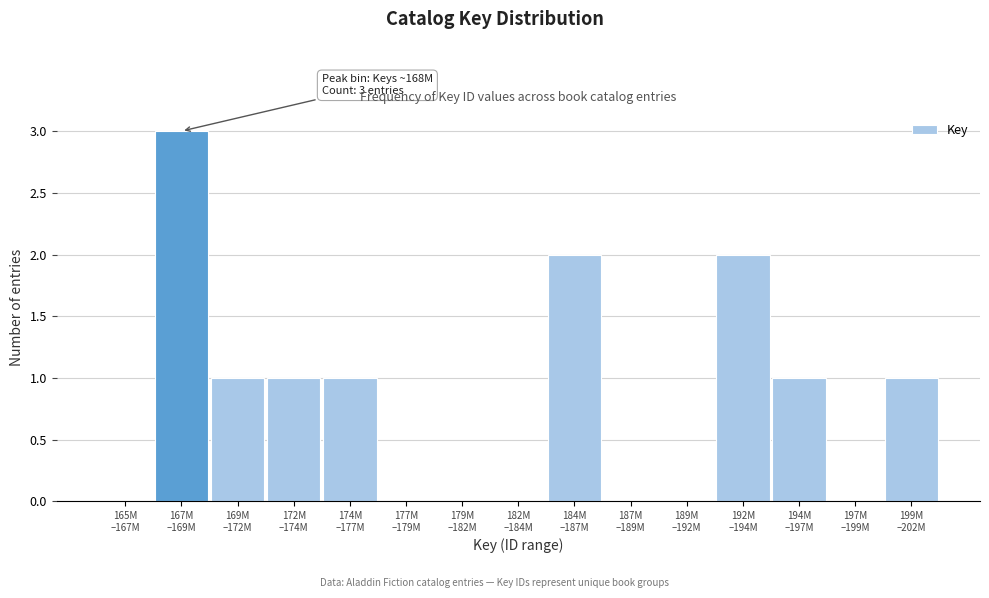

What is the sum of all values?

12